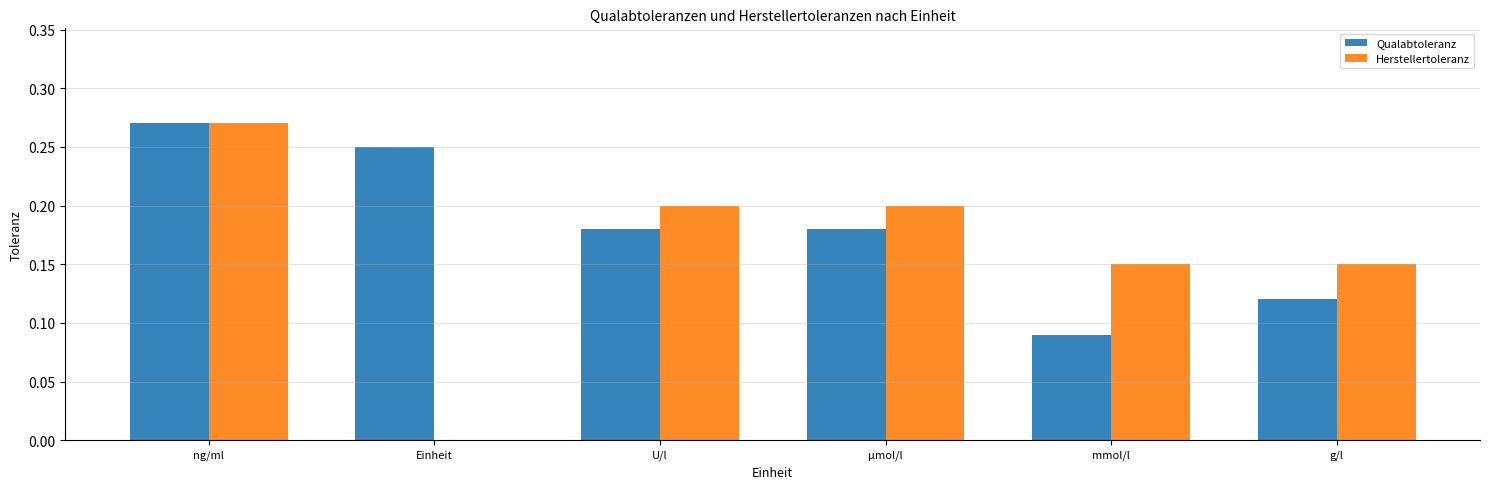

Count the Herstellertoleranz values in the range 0 to 1.

6